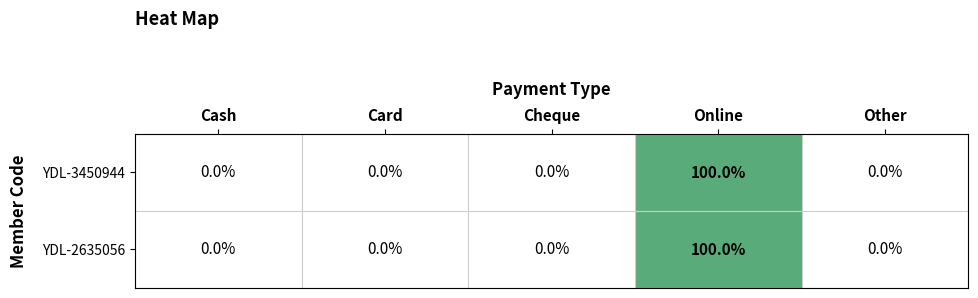

What is the greatest value displayed?

100